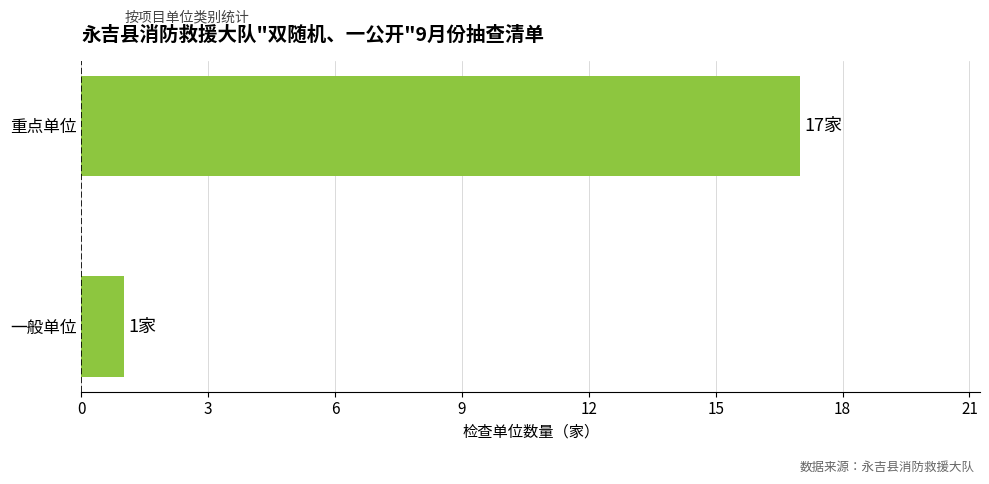

Approximately how many times larger is the value at 重点单位 compared to 一般单位?

17.0